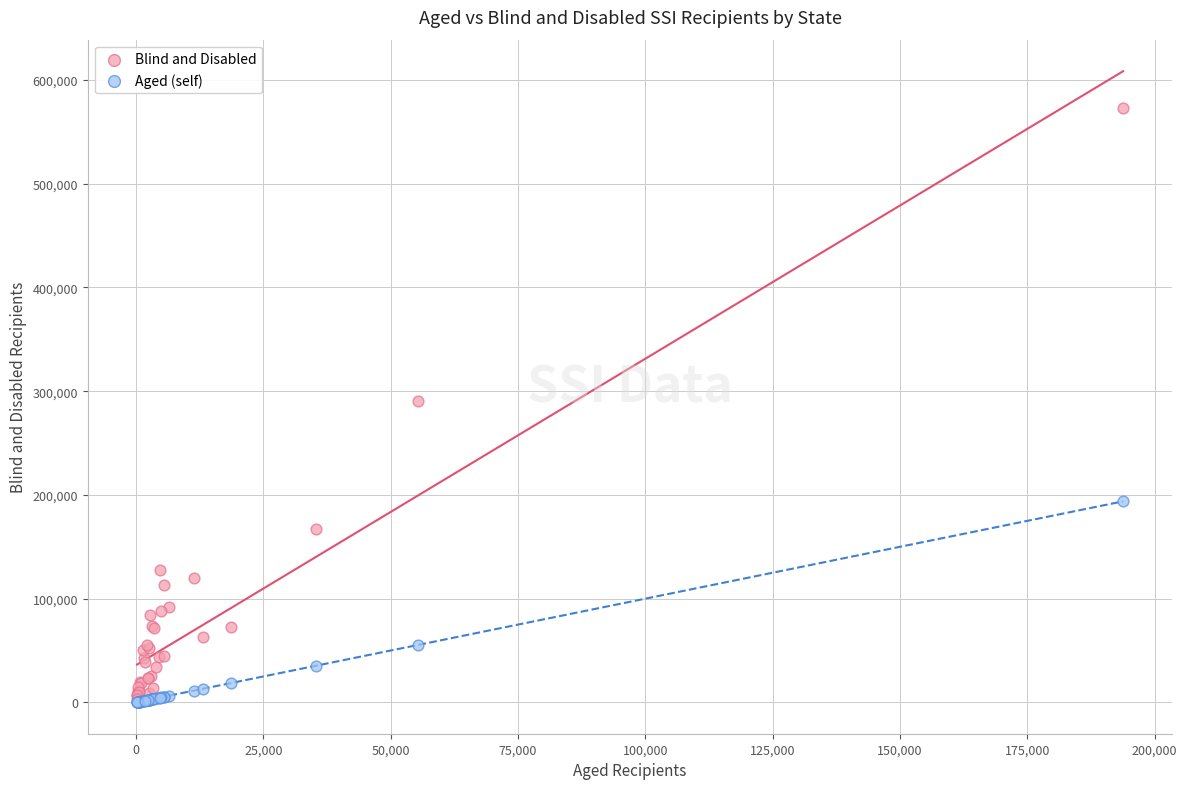

What are all the series names shown in the legend?

Blind and Disabled, Aged (self)